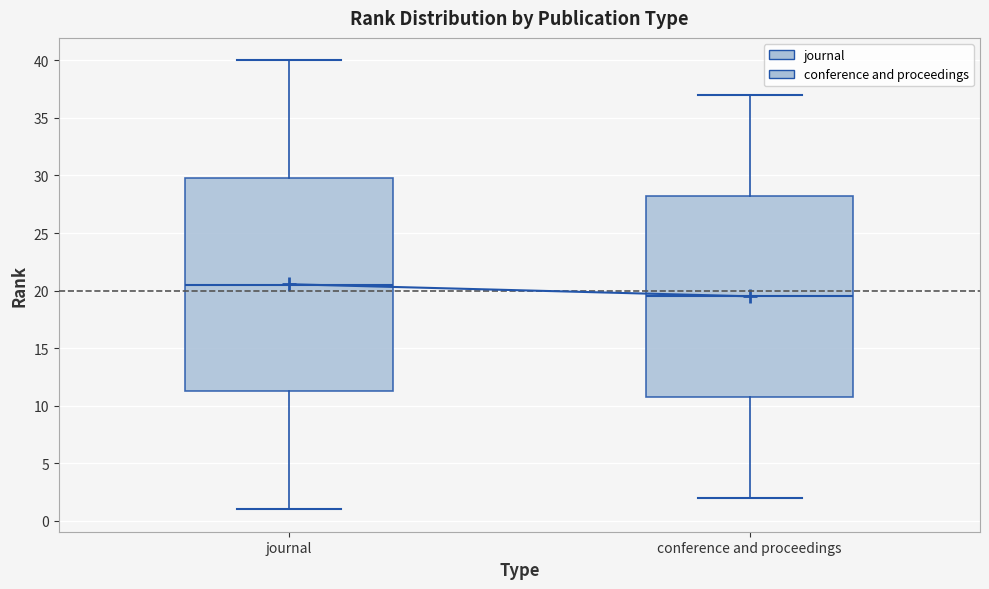

Which box is the tallest, from its lower edge to its upper edge?

journal